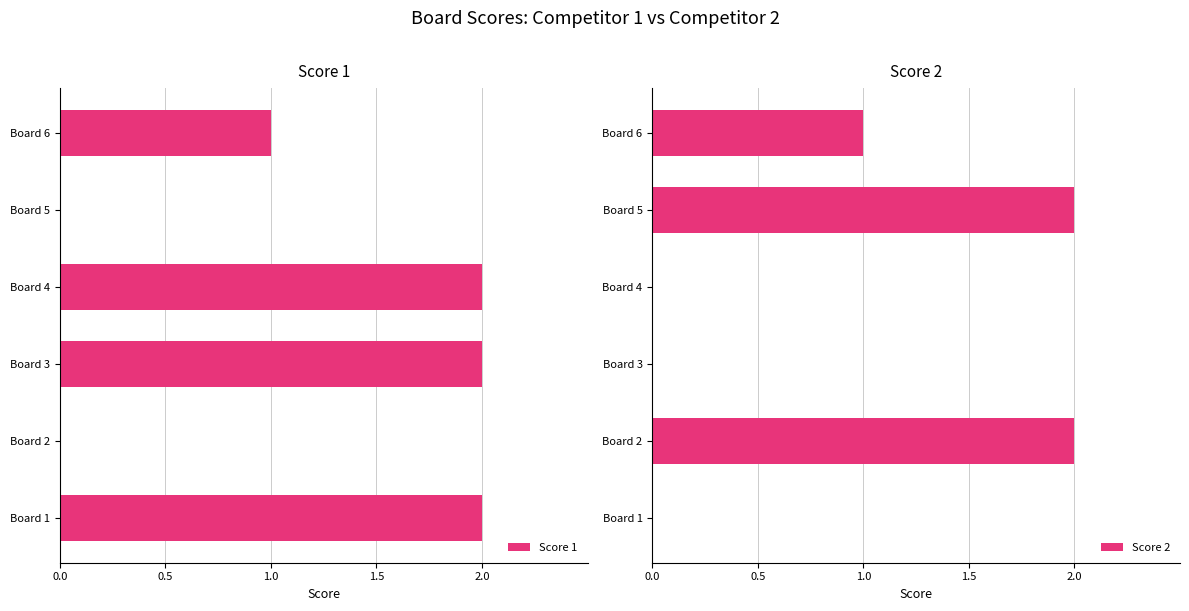

The Score 1 series shows 4 at Board 1. True or false?

False